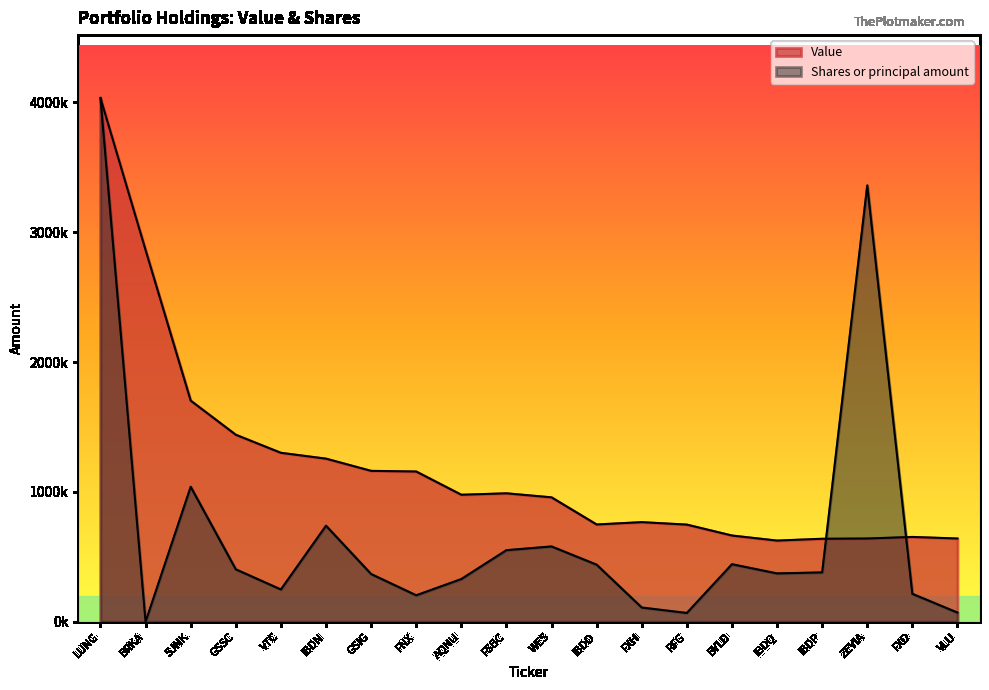

At which category does Shares or principal amount reach its first local valley?

BRKA